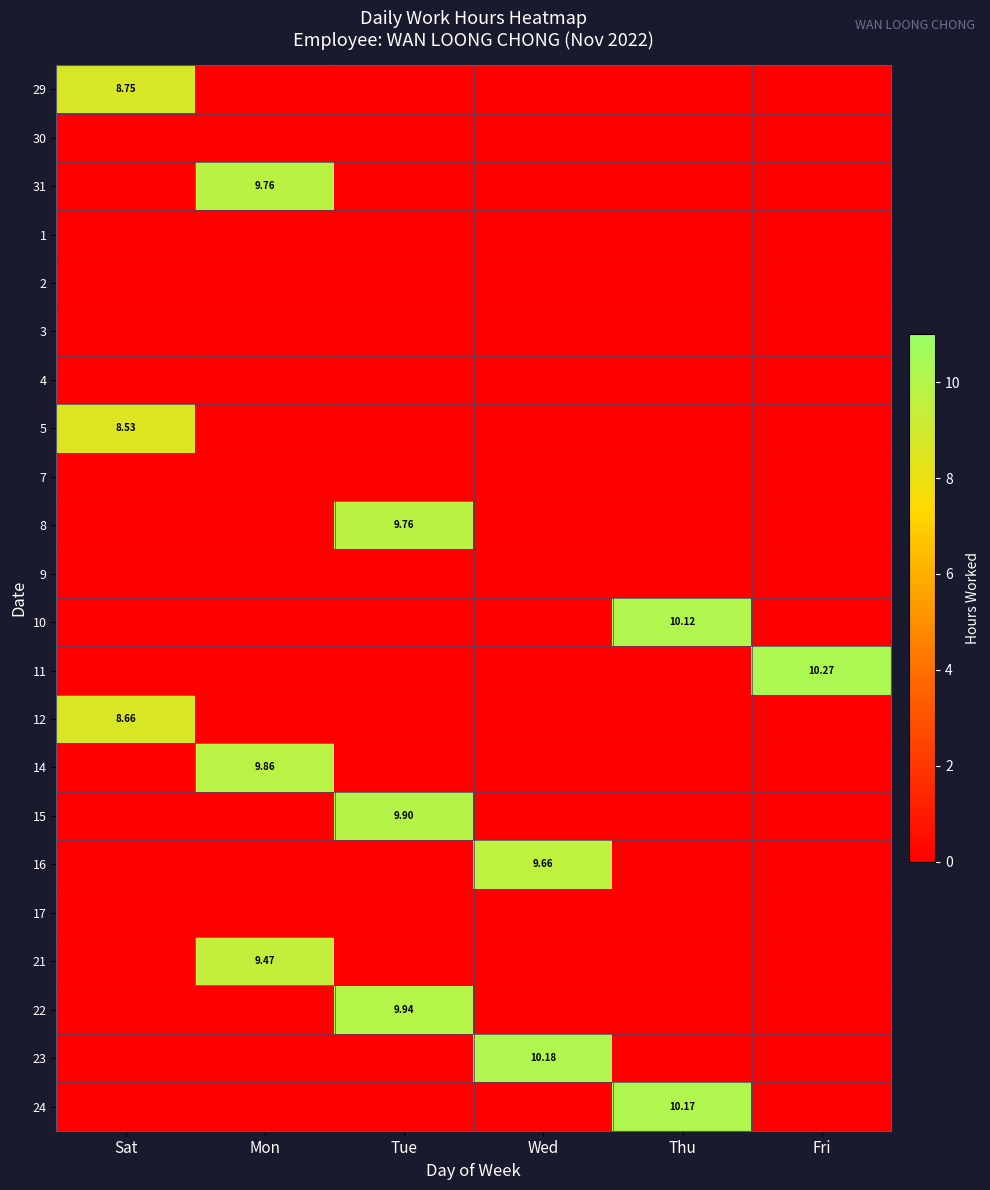

How many series are shown in this chart?

22